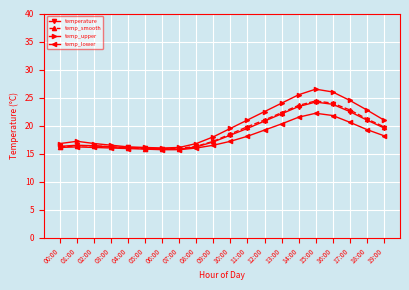

Which series has the largest total across all categories?

temp_upper